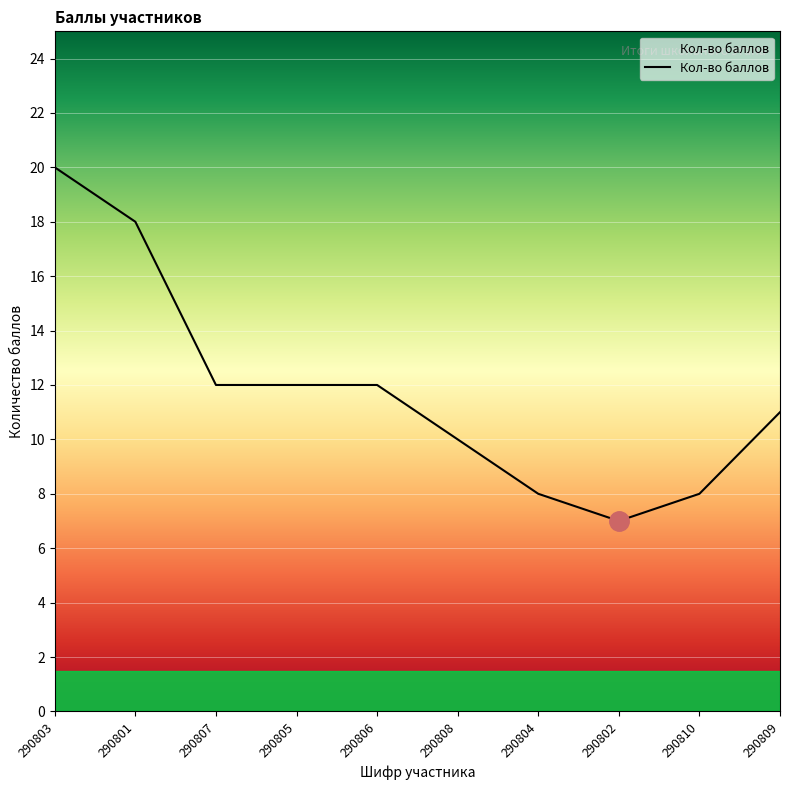

What position from the right is 290801?

9